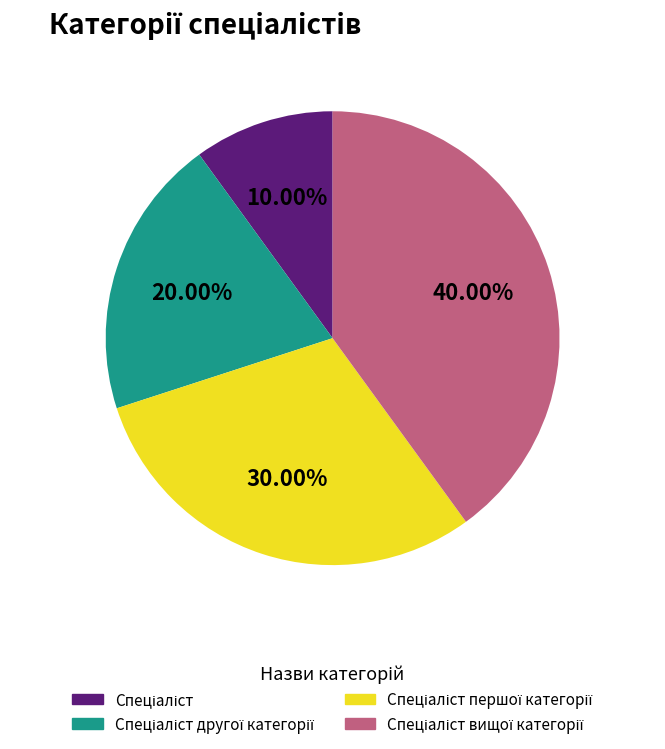

Is there a majority slice in this chart?

No